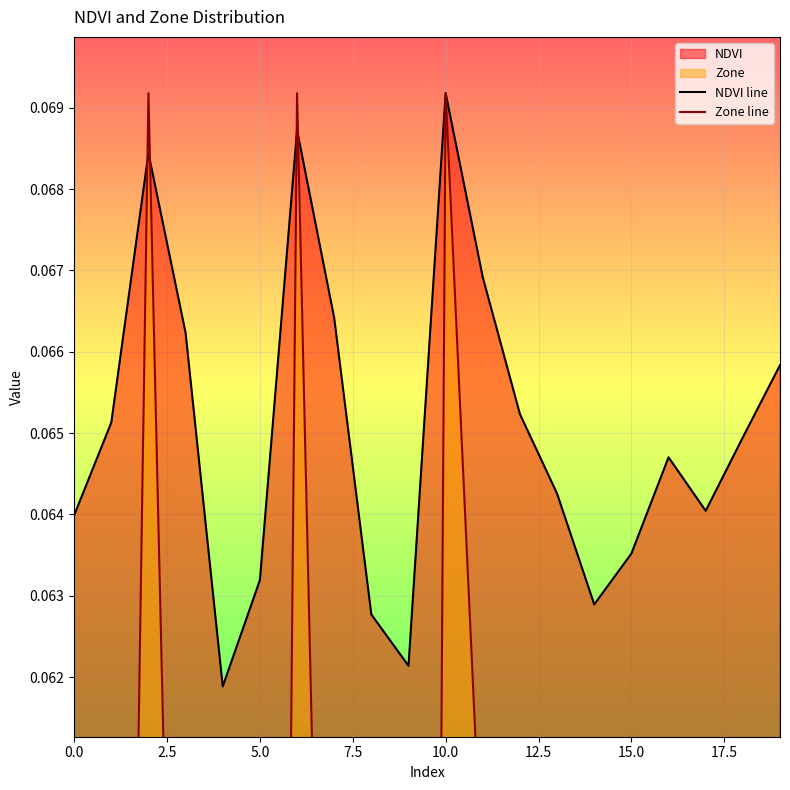

At which label does NDVI line reach its peak?

10.0